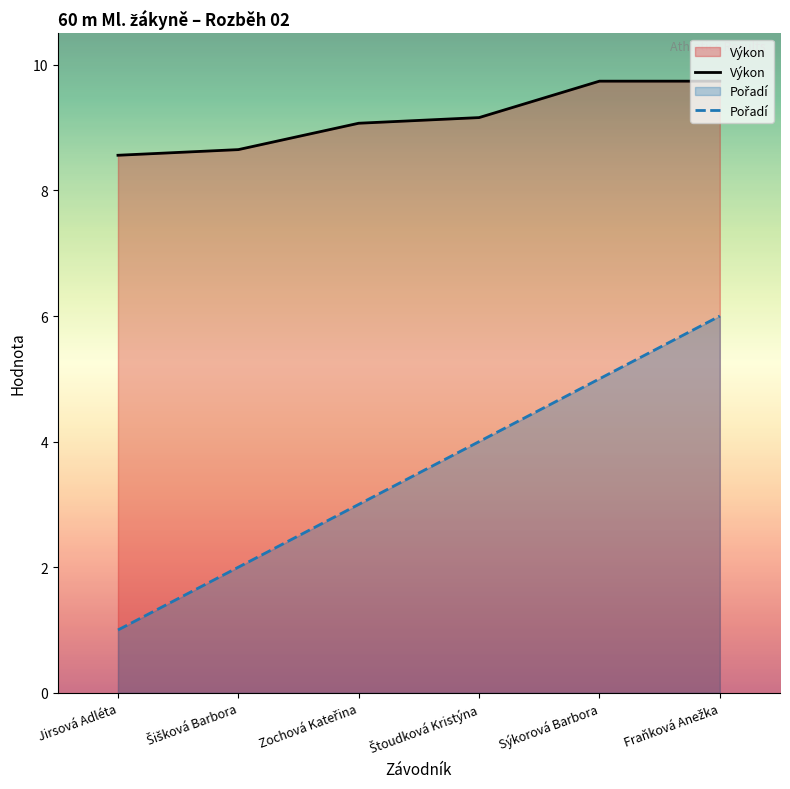

True or false: Výkon has more than 0 interior local peaks.

False